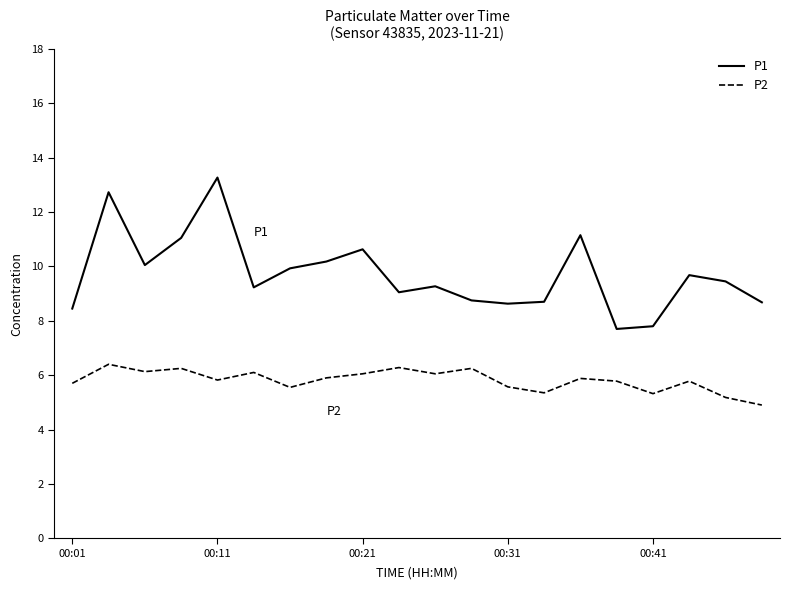

What is the difference between the maximum and second lowest values in the P1 series?

5.5